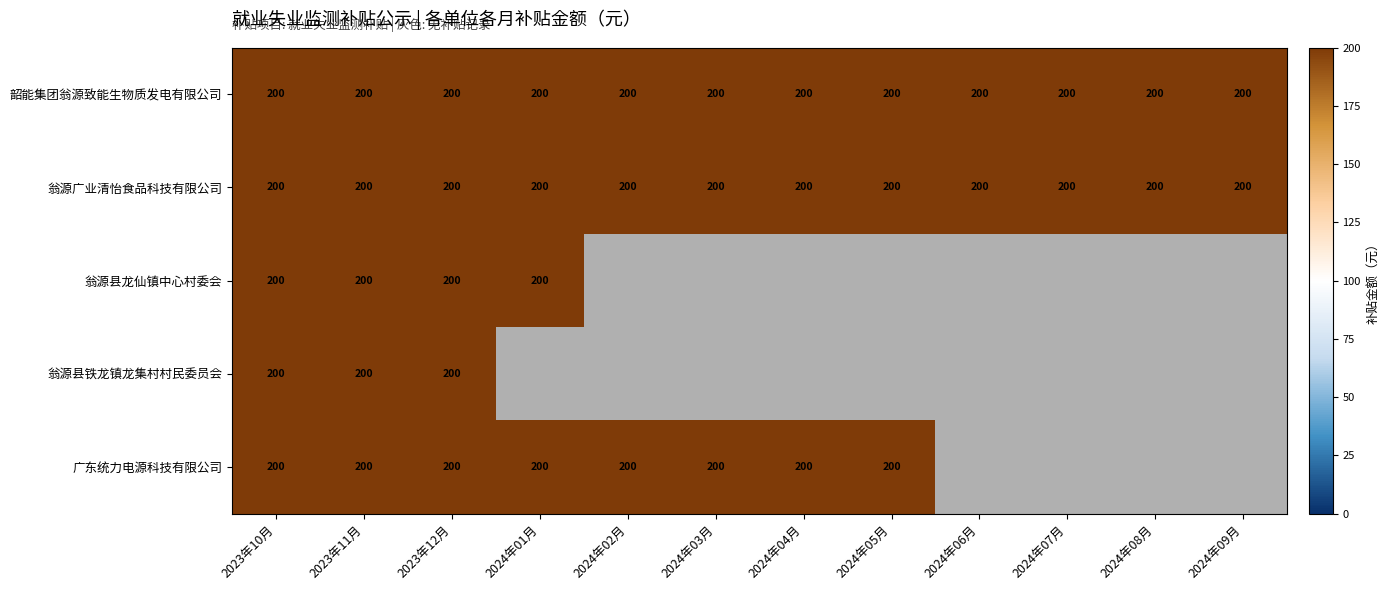

Is it true that 翁源县铁龙镇龙集村村民委员会 equals 135 at 2024年01月?

False